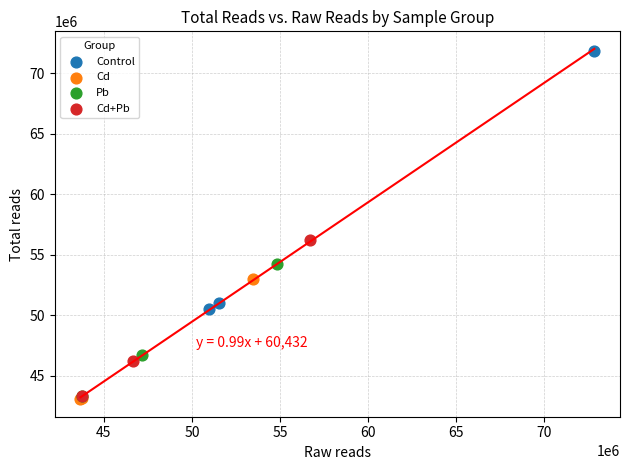

Which series has the largest Y range (max minus min)?

Control